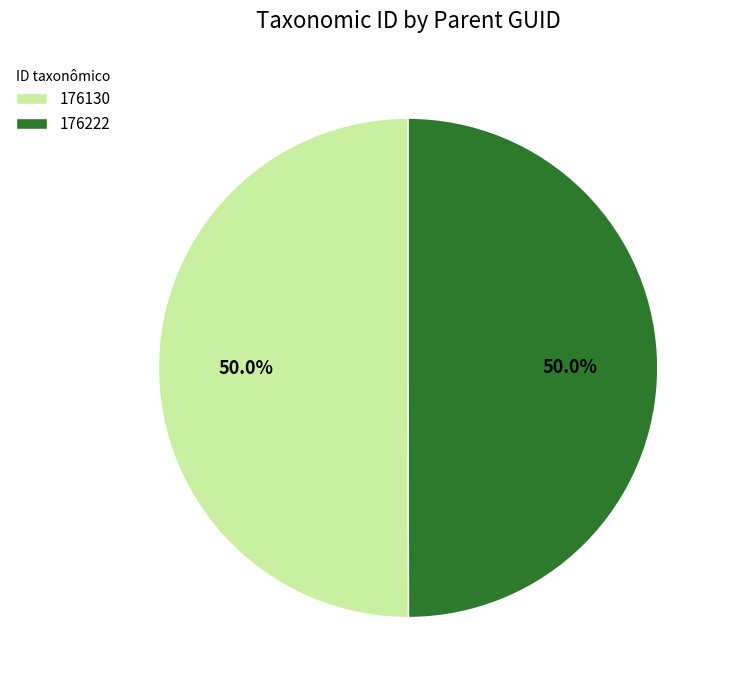

Approximately how many times larger is the value at 176130 compared to 176222?

1.0